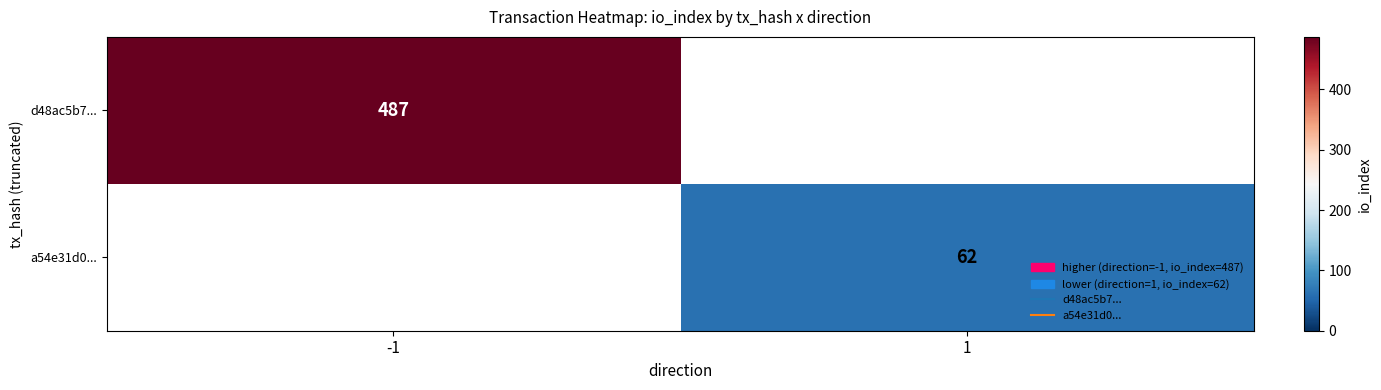

How many series are shown in this chart?

2